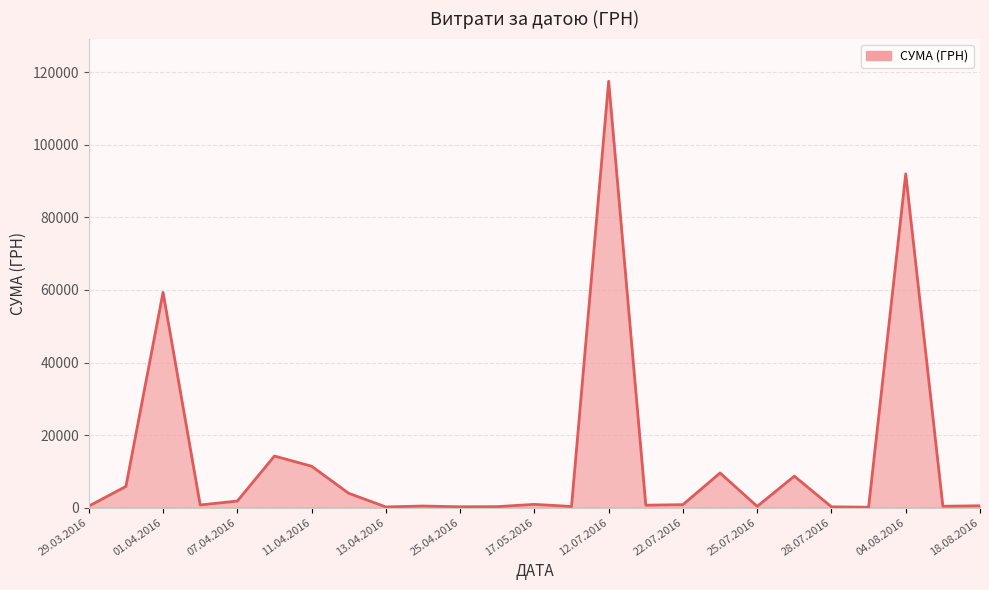

Which category has the highest value across all series?

12.07.2016